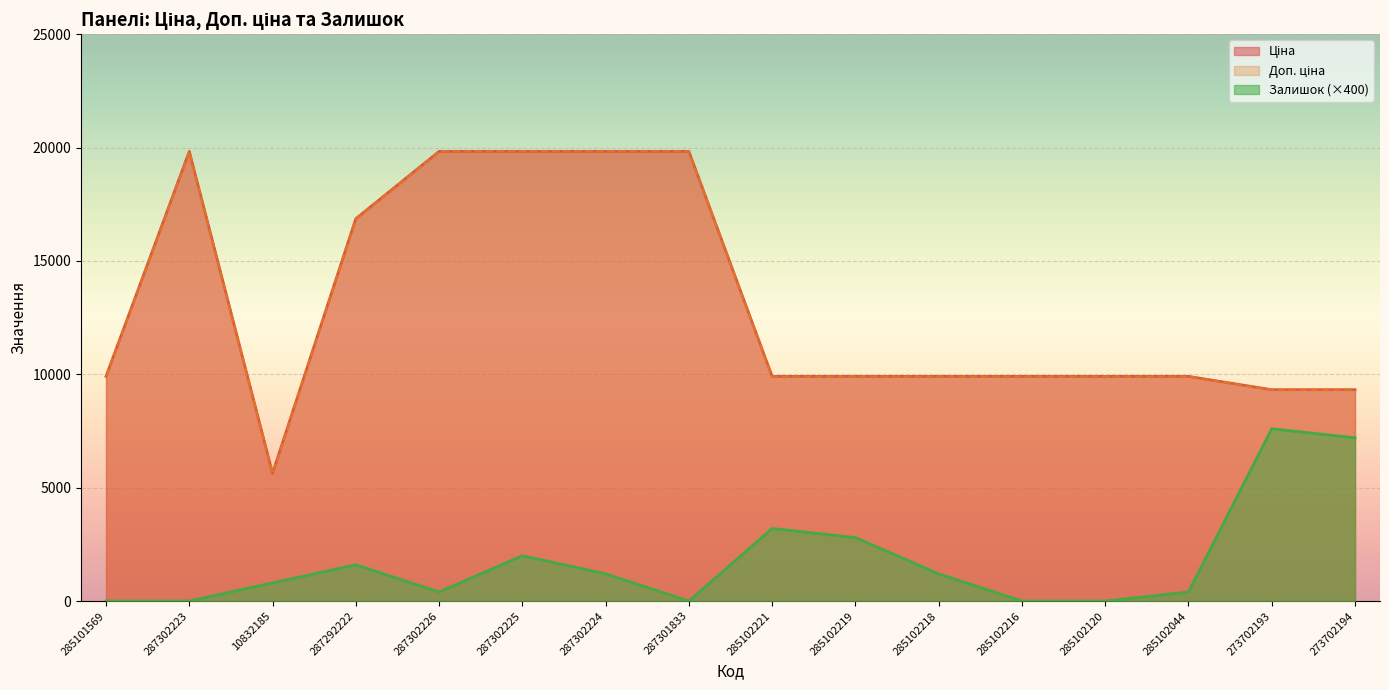

Is the value of Ціна at 285102221 greater than the value of Залишок at 287302226?

Yes